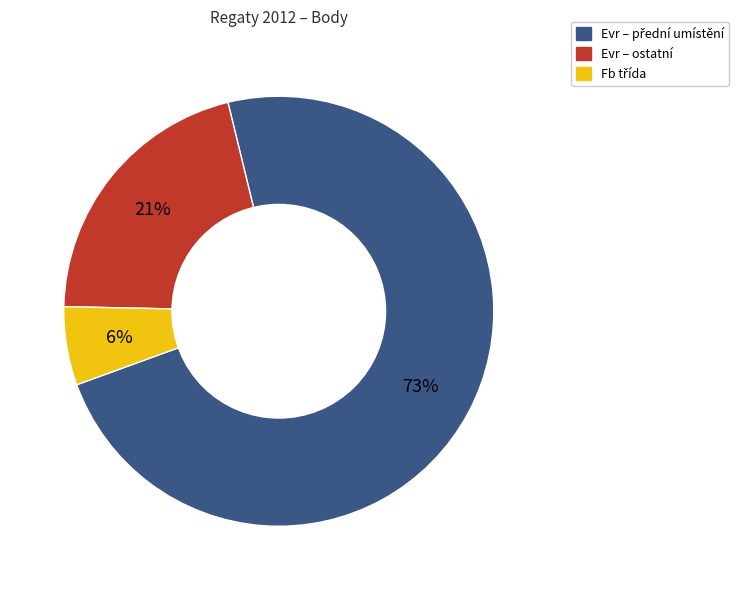

To the nearest percent, what is the difference between the largest and smallest slice percentages?

67%